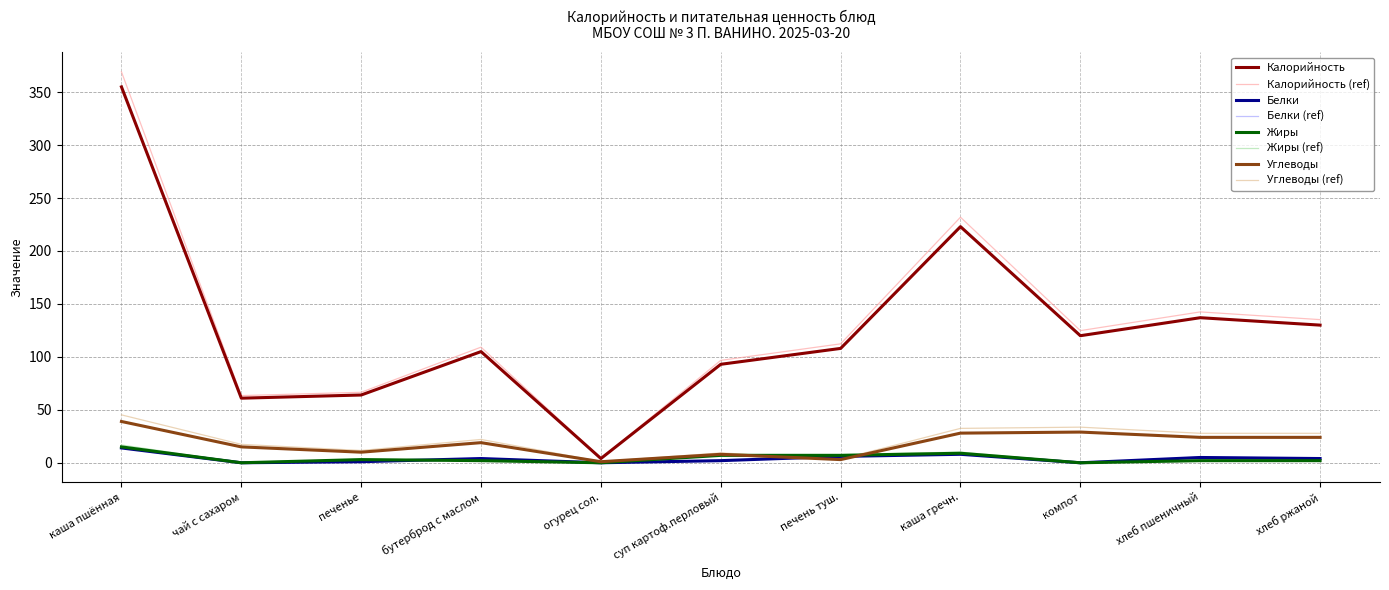

True or false: Калорийность and Белки cross at least once.

False